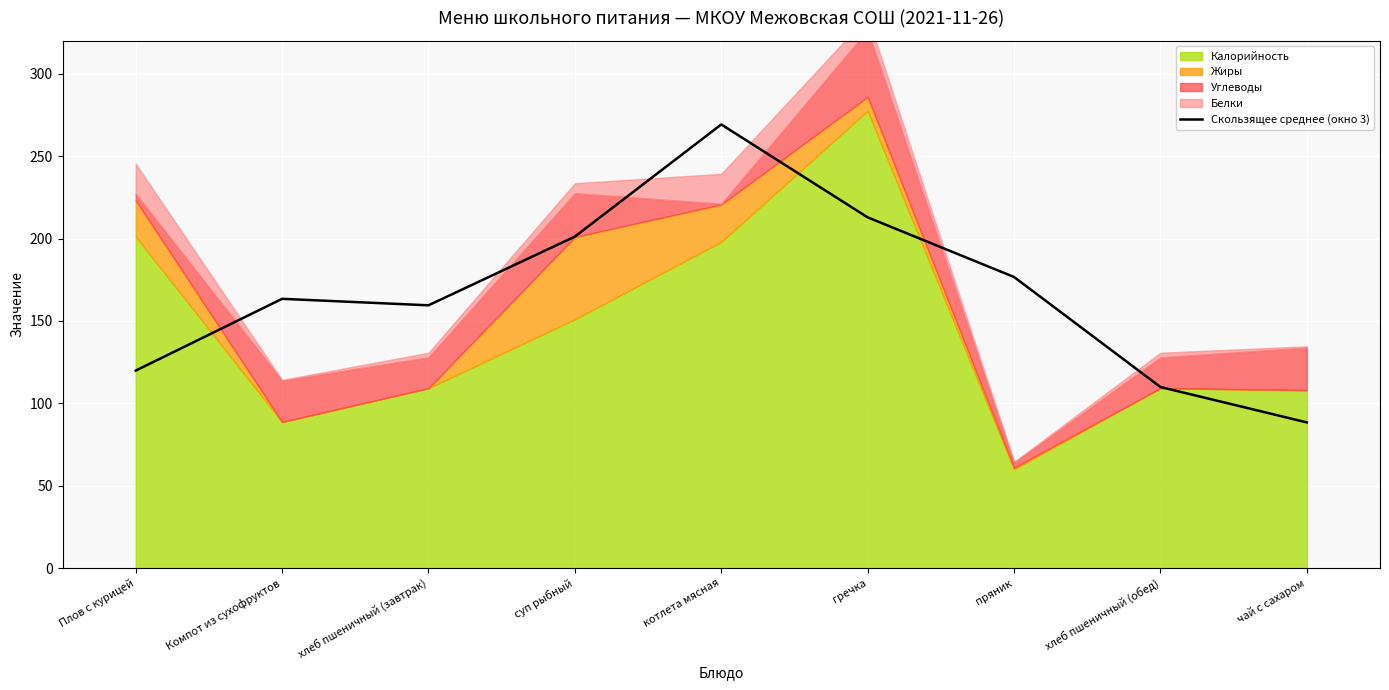

What is the highest value of the Скользящее среднее (окно 3) series?

269.3